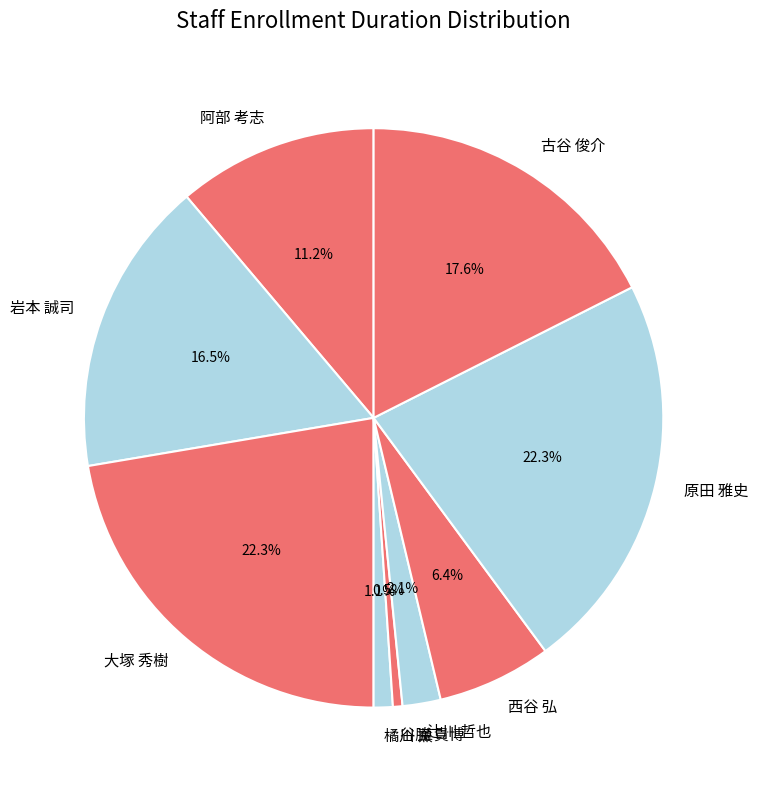

Is there a majority slice in this chart?

No